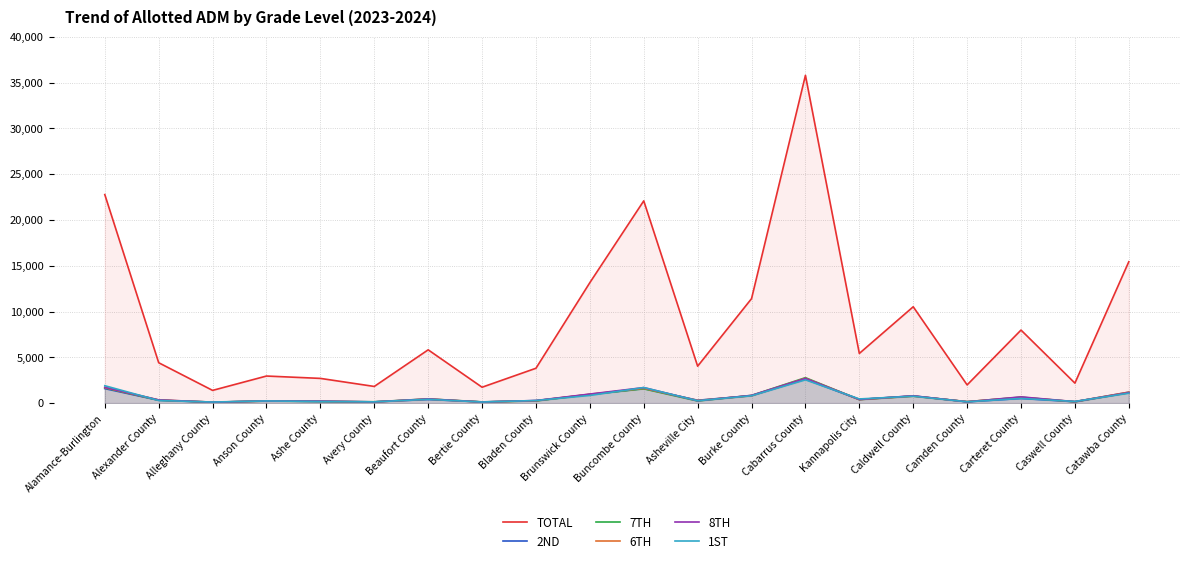

True or false: 6TH and 1ST cross at least once.

True